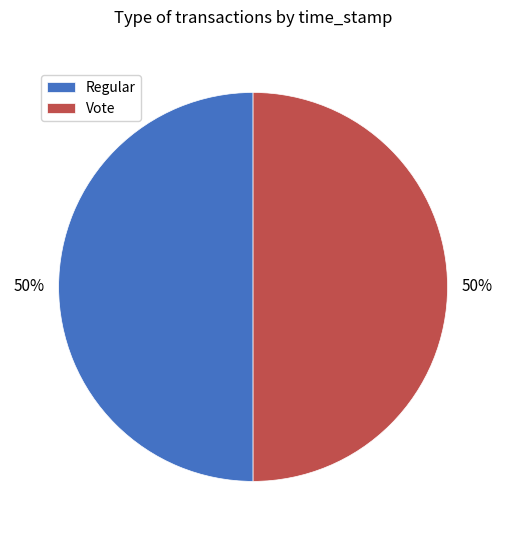

To the nearest percent, what percentage of the pie is Regular?

50%